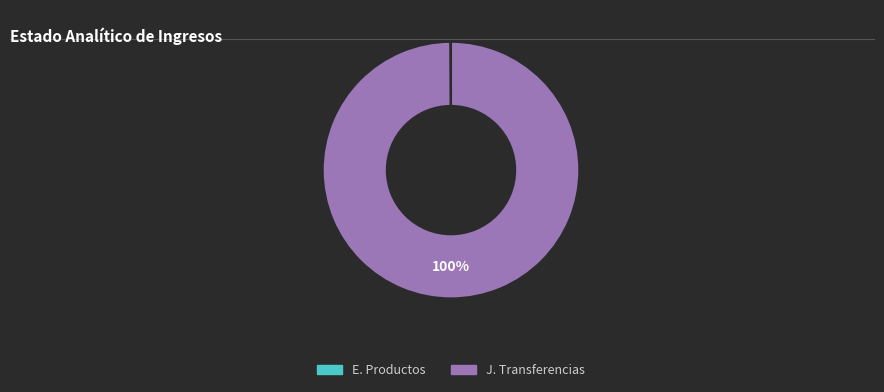

Is there any slice that represents more than half of the pie?

Yes